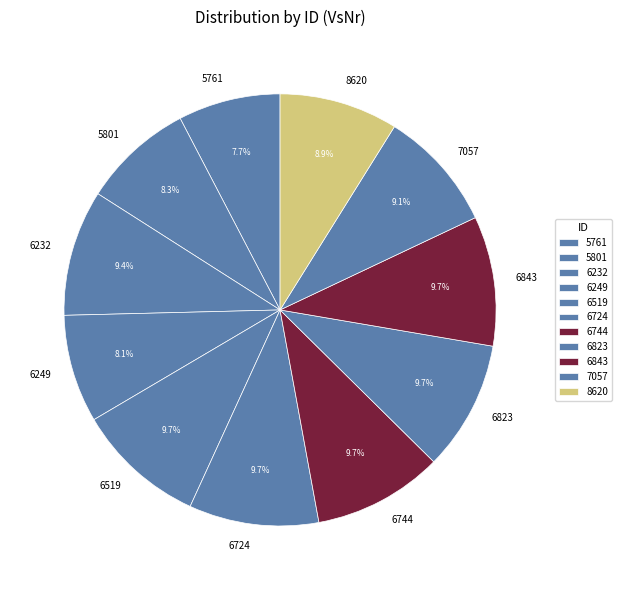

To the nearest percent, what is the difference between the 6249 and 6232 slice percentages?

1%